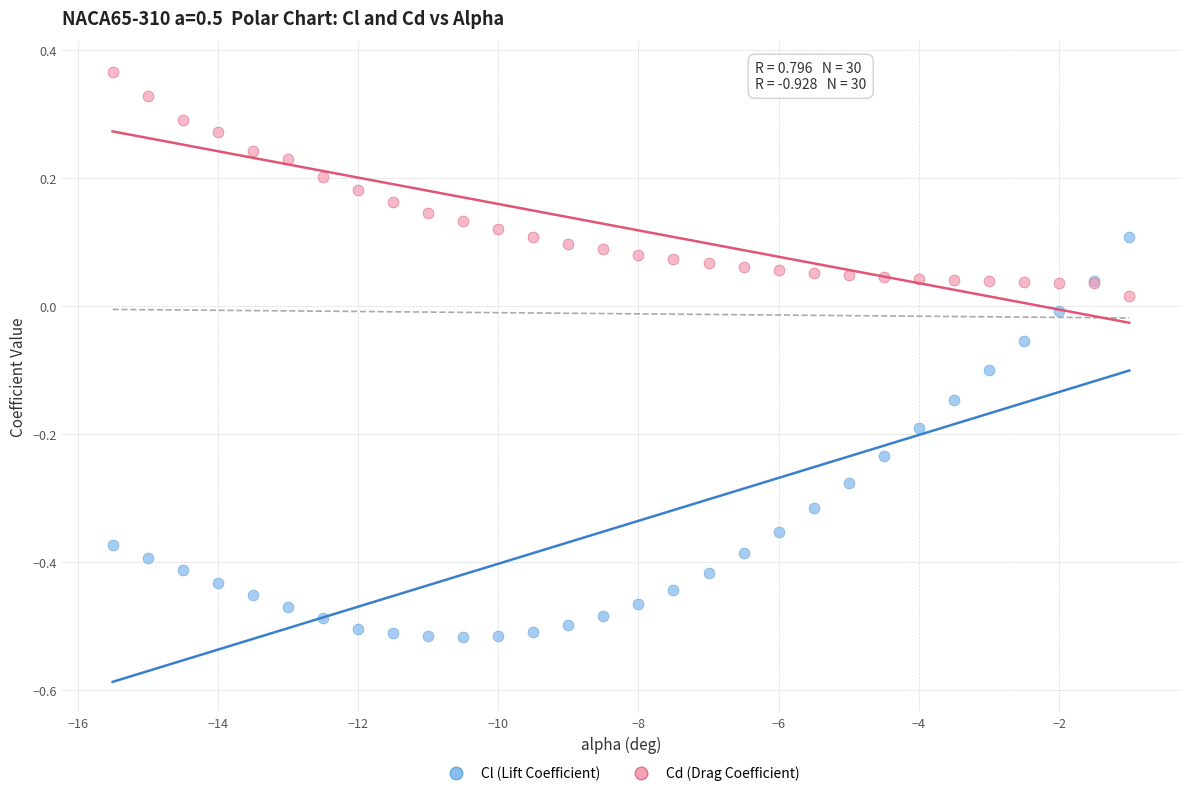

Which series reaches the maximum Y coordinate?

Cd (Drag Coefficient)